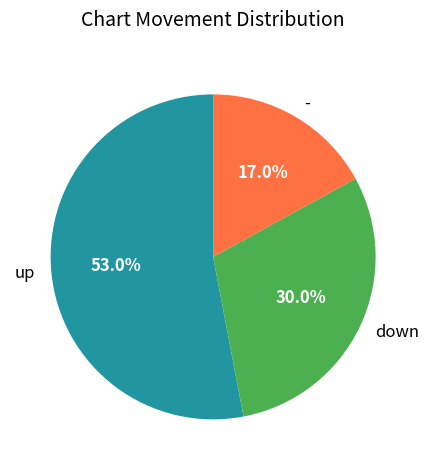

To the nearest percent, what portion does up represent?

53%